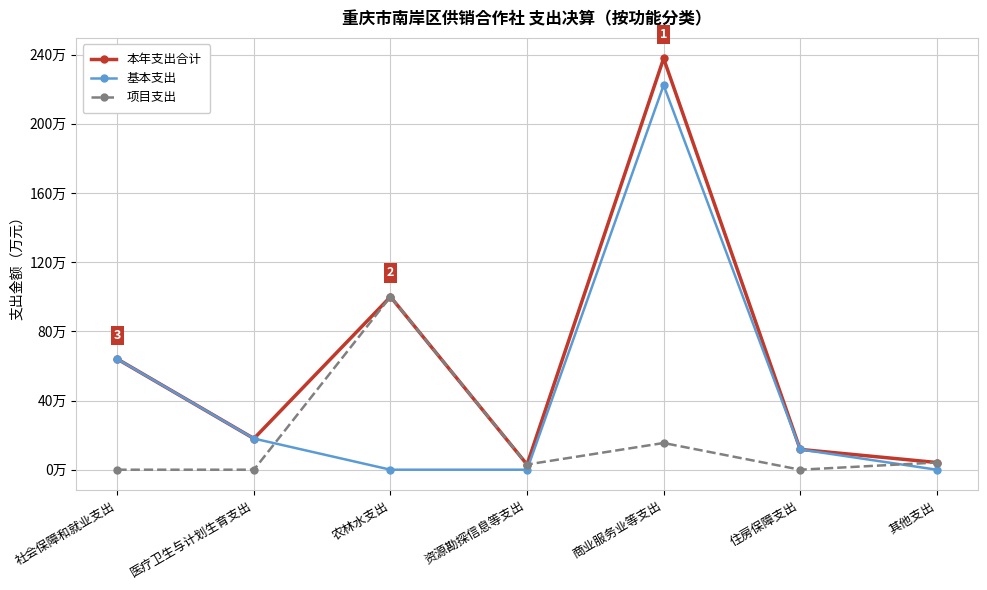

What are all the series names shown in the legend?

本年支出合计, 基本支出, 项目支出